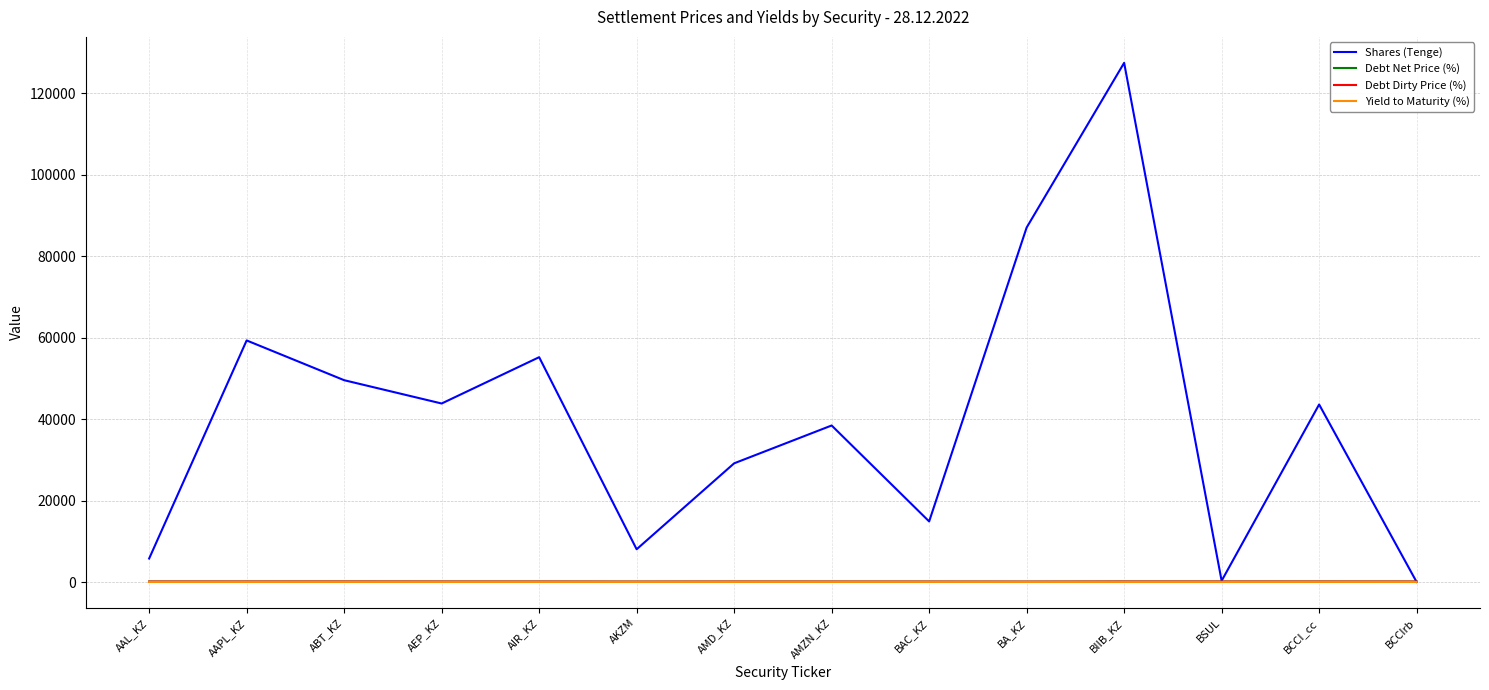

Is the value of Shares (Tenge) at AIR_KZ greater than the value of Debt Dirty Price (%) at BA_KZ?

Yes